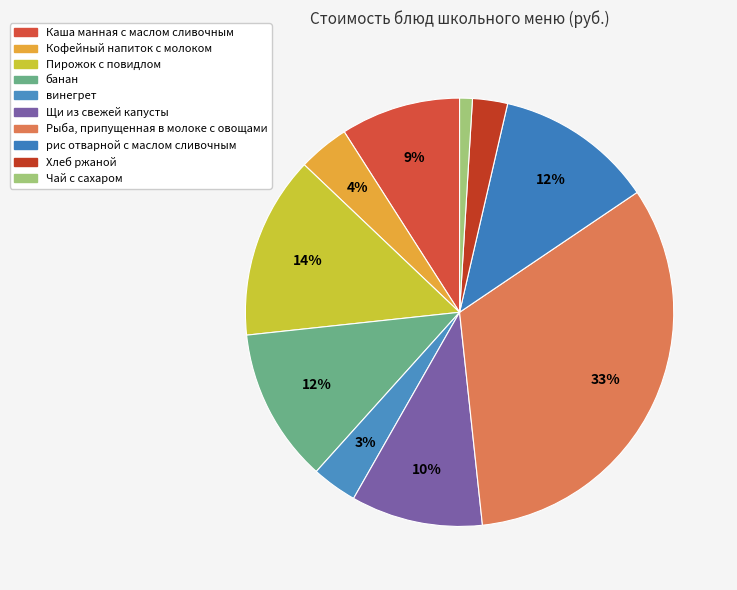

How many slices are in this pie chart?

10